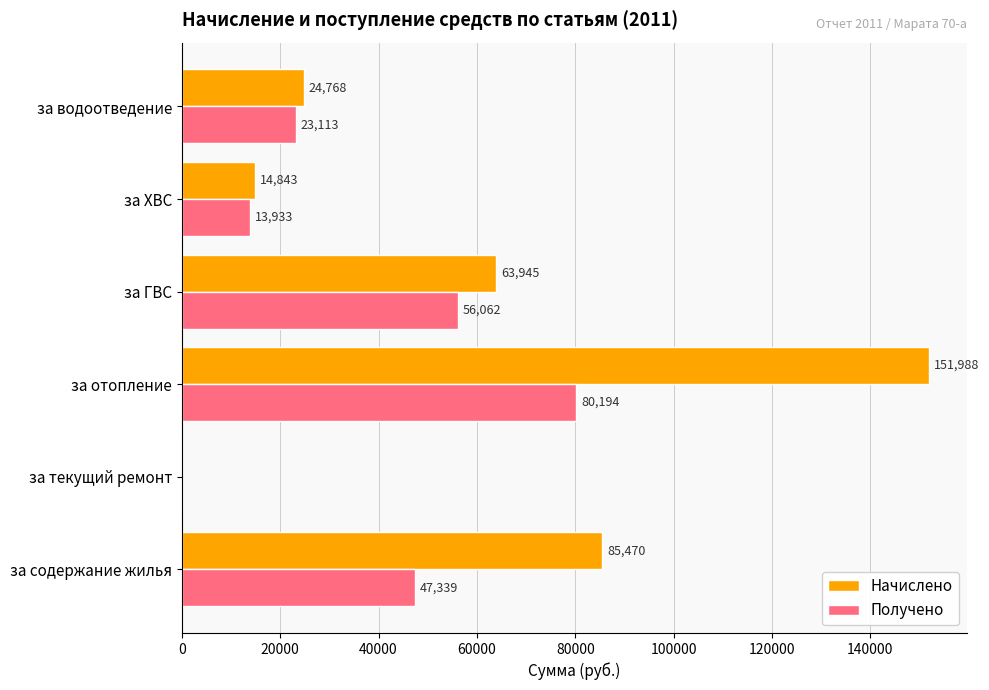

At which category is the sum across all series the highest?

за отопление